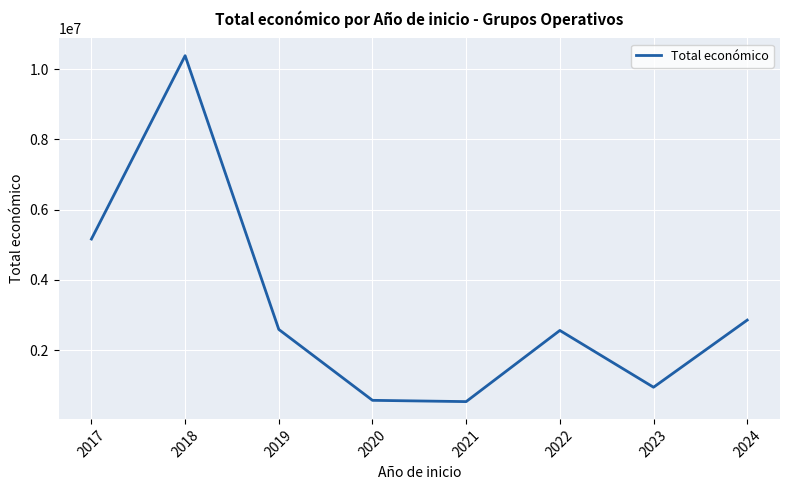

What is the greatest value displayed?

10386003